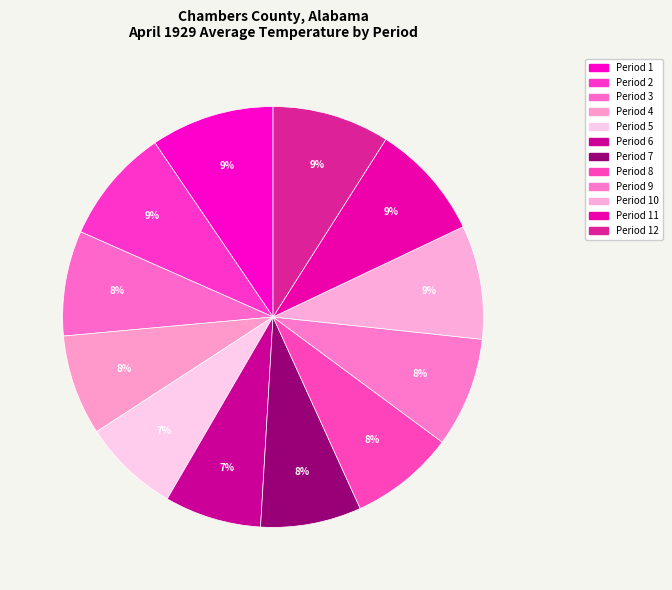

Which category has the smallest portion of the pie?

5